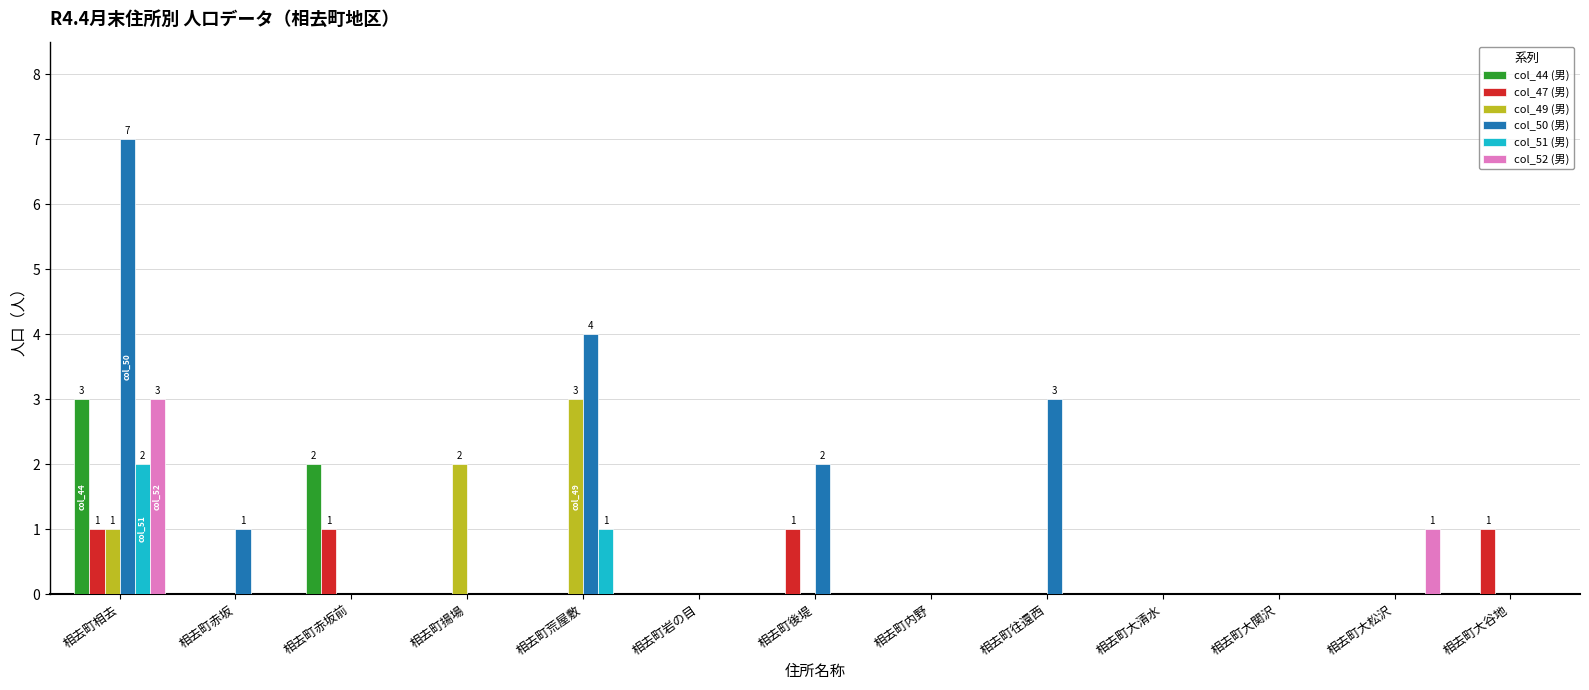

Between 相去町相去 and 相去町内野, which series saw the biggest shift?

col_50 (男)